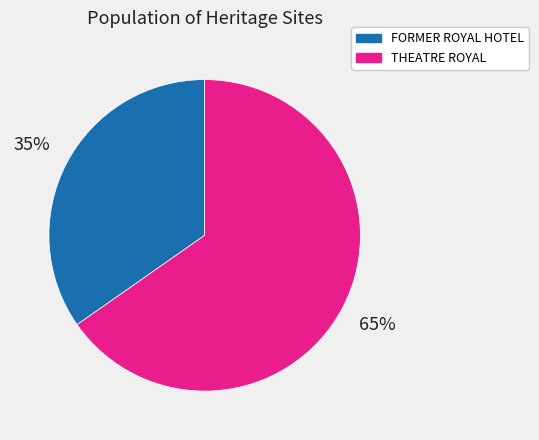

To the nearest percent, what is the average slice percentage?

50%